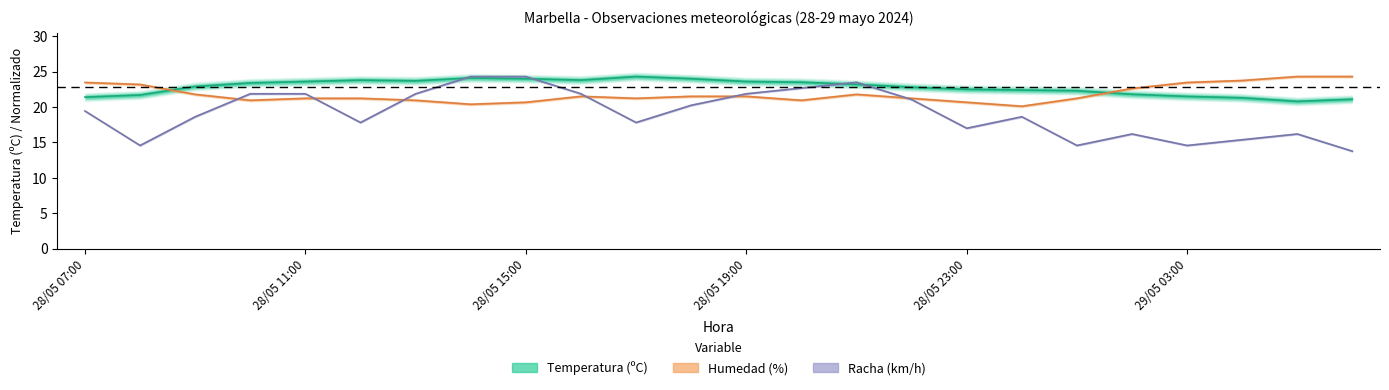

Is it true that Temperatura (ºC) equals 30.7 at 23?

False